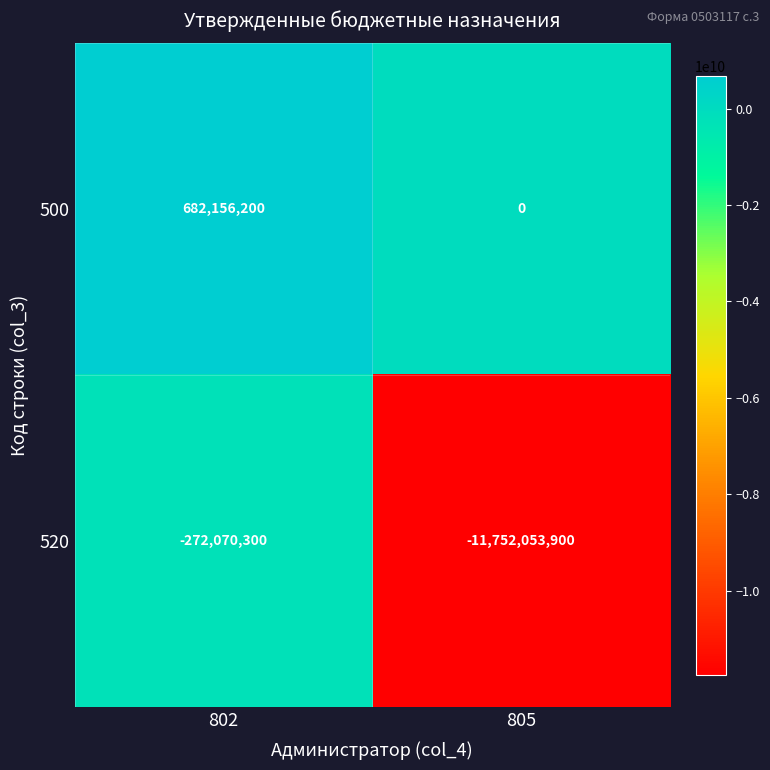

The 500 series shows 0 at 805. True or false?

True